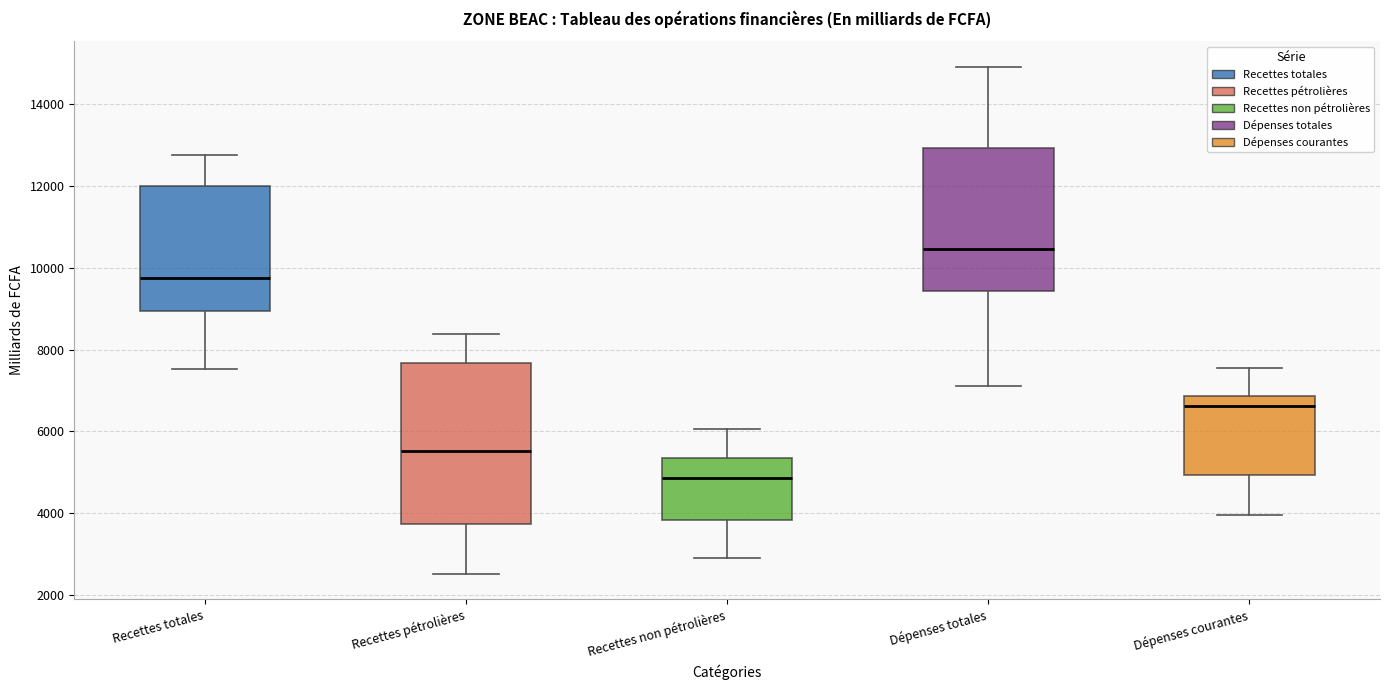

Which box's median line is the highest?

Dépenses totales